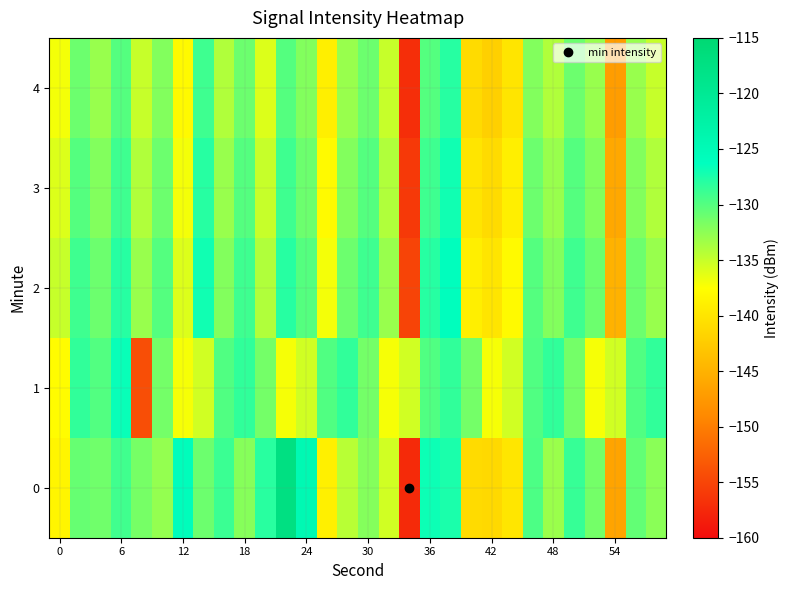

List the series in order of their peak value, highest first.

0, 2, 1, 3, 4